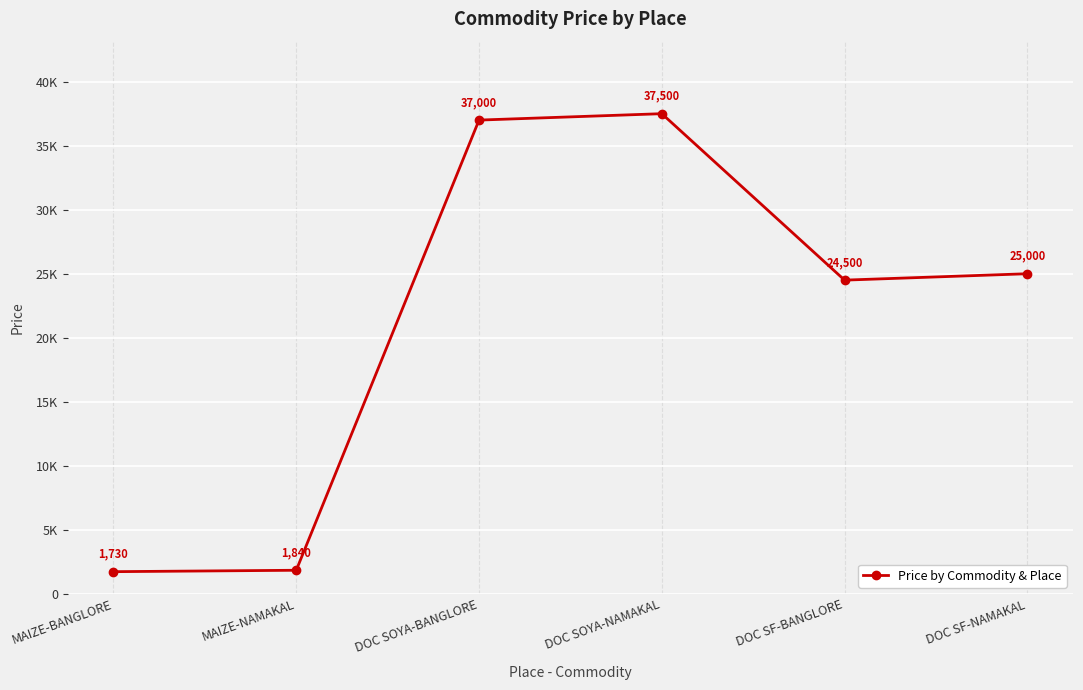

Reading right to left, extract all data points from this chart.

25000	24500	37500	37000	1840	1730